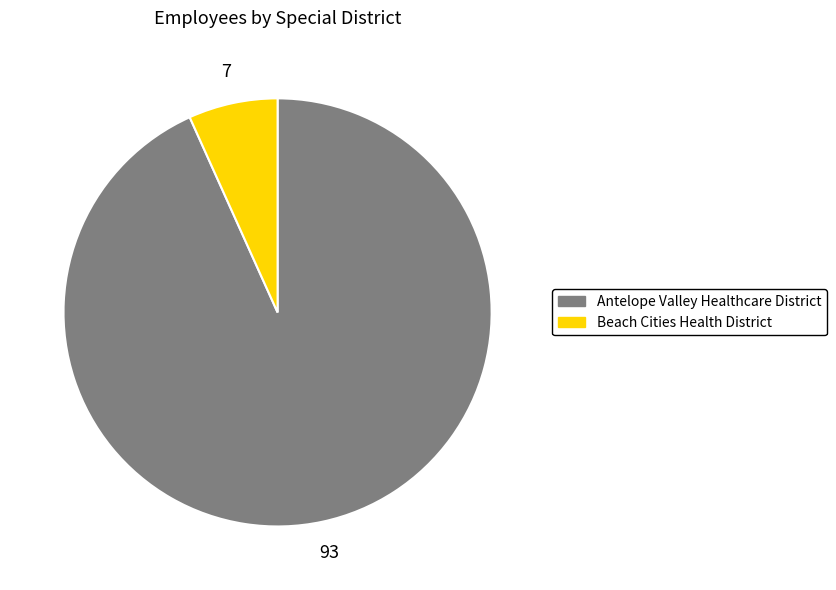

The Antelope Valley Healthcare District slice represents 93% of the pie. True or false?

True